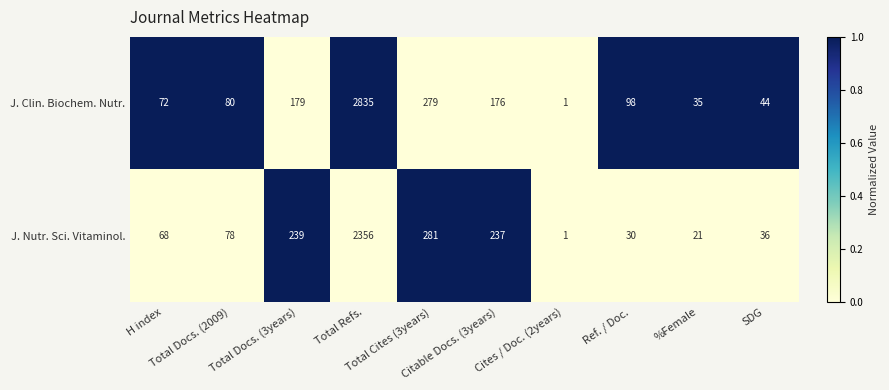

Which series has the largest range (max minus min)?

J. Clin. Biochem. Nutr.